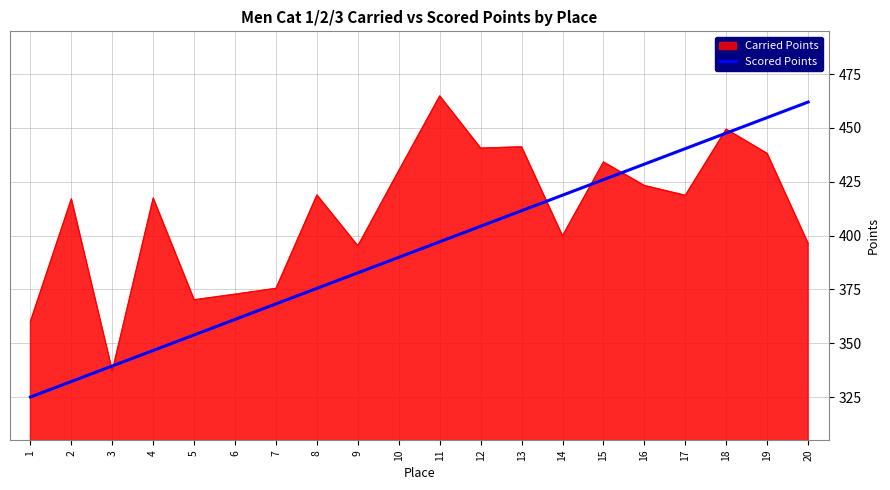

Is it true that Scored Points equals 447.6 at 18?

True